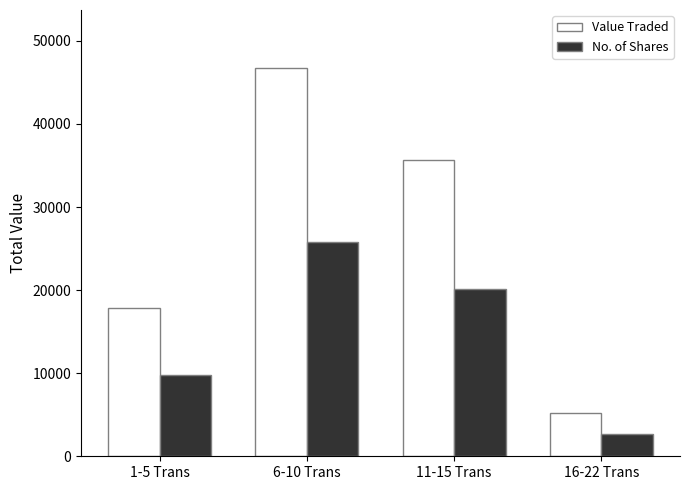

What is the difference between the second highest and minimum values in the Value Traded series?

30544